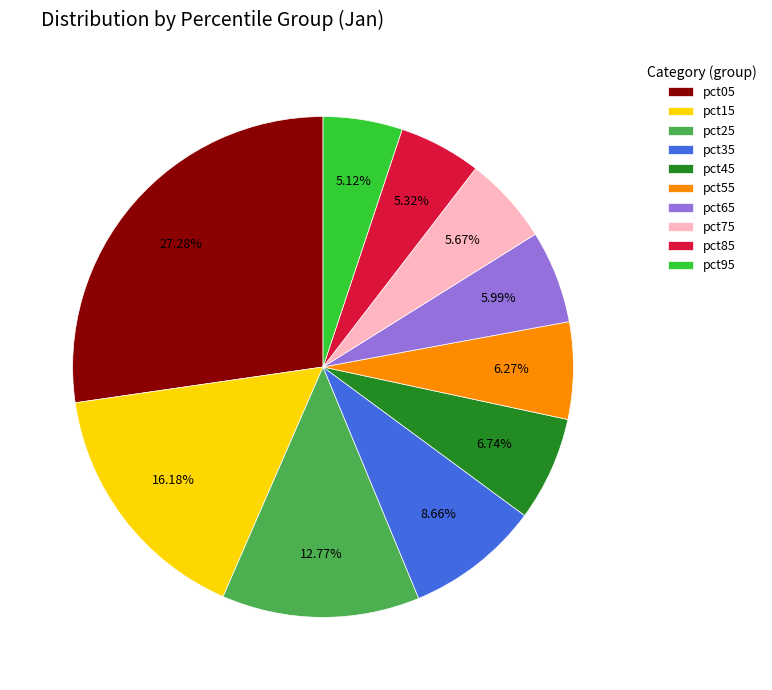

To the nearest percent, what is the difference between the largest and smallest slice percentages?

22%